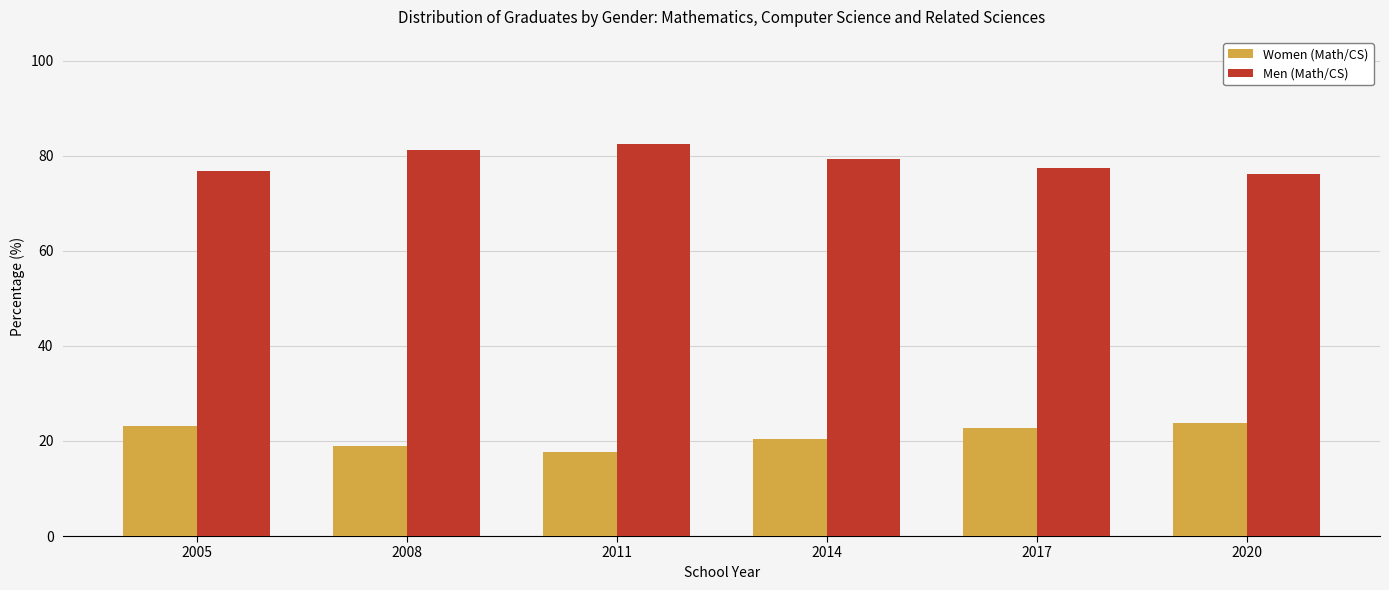

At how many categories does at least one series exceed 38?

6